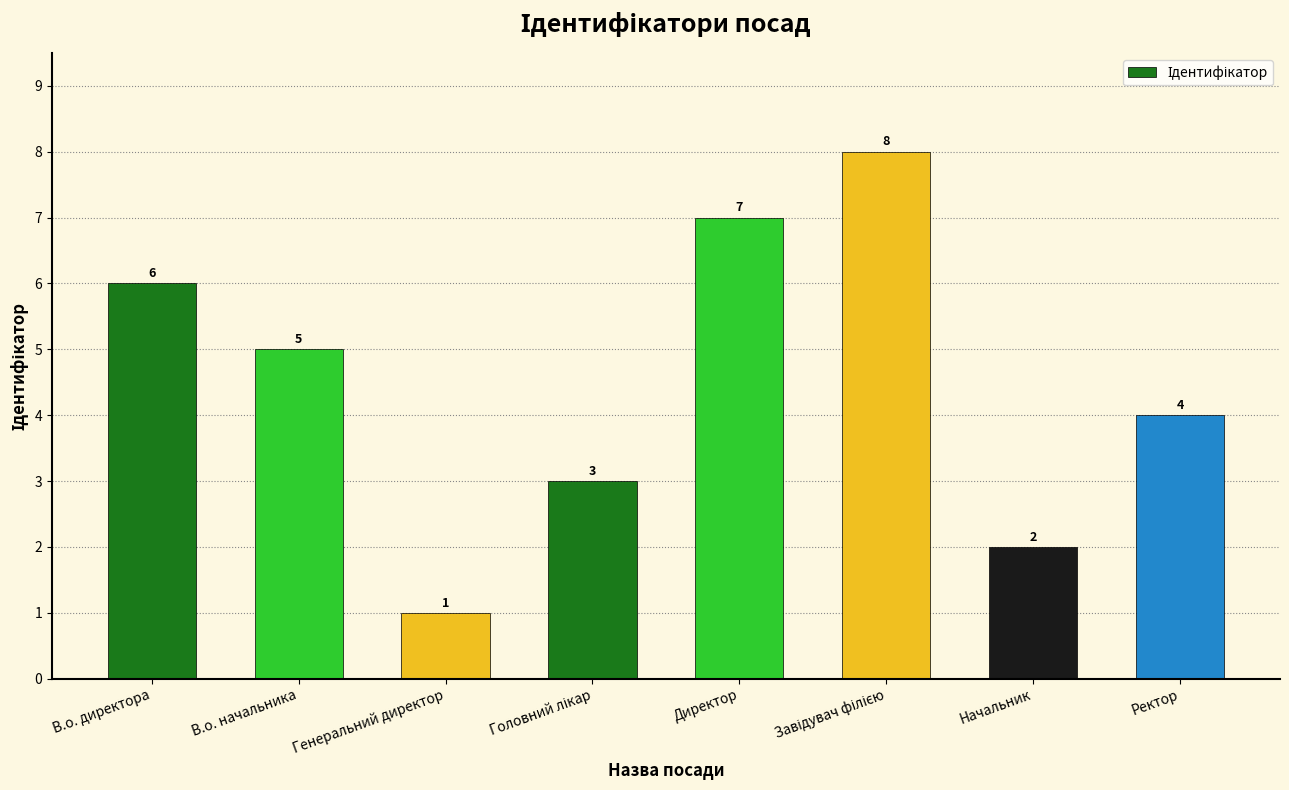

True or false: the data shows 1 at В.о. начальника.

False